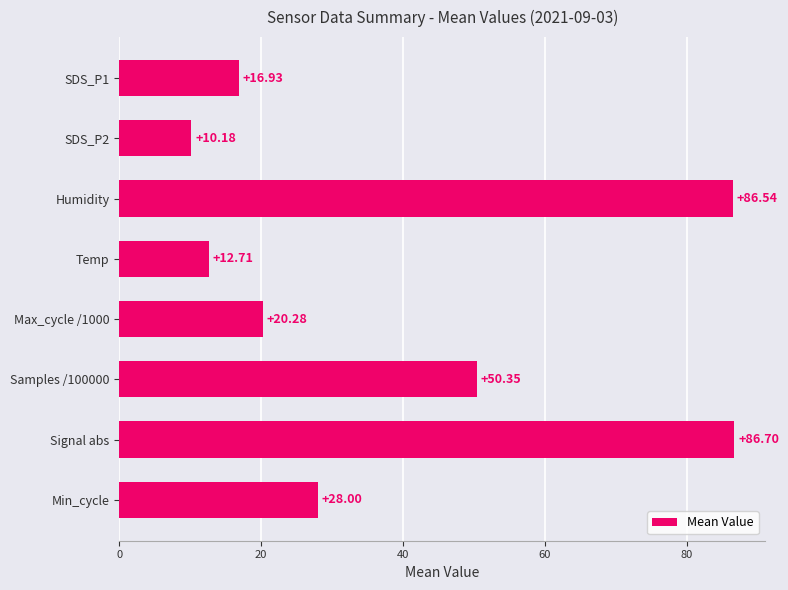

What is the label of the 1st bar from the bottom?

Min_cycle